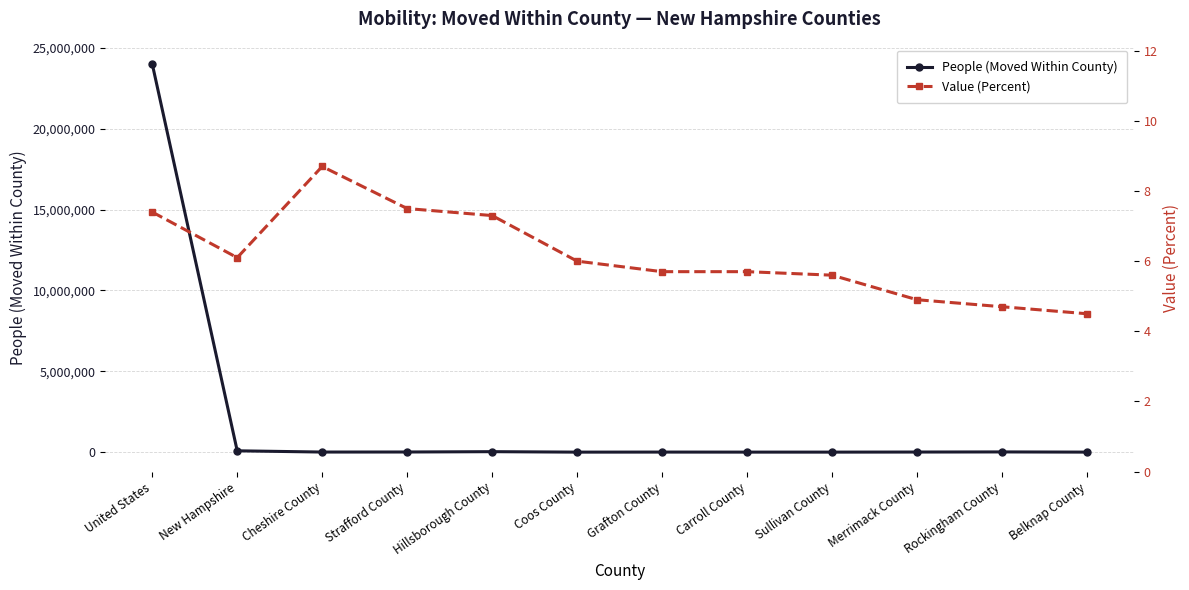

True or false: Value (Percent) and People (Moved Within County) intersect in this chart.

False